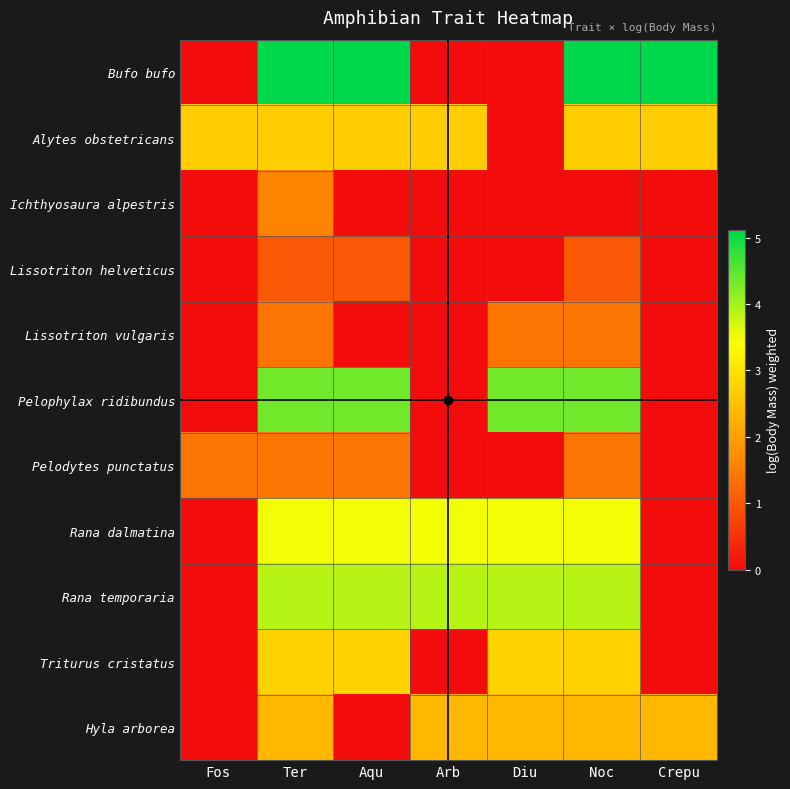

At which category is the sum across all series the highest?

Ter